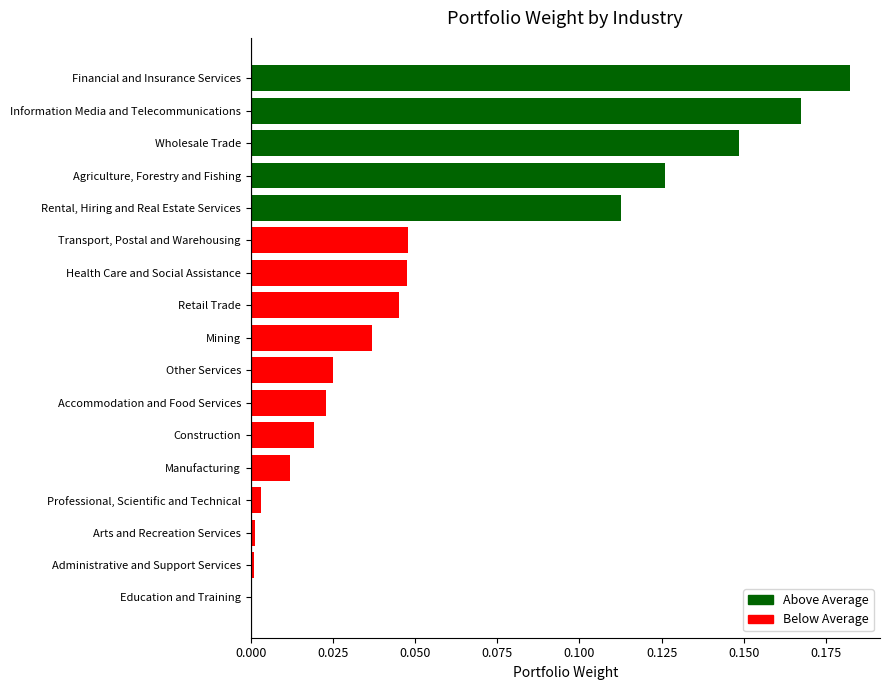

True or false: the data shows 0.2 at Wholesale Trade.

False